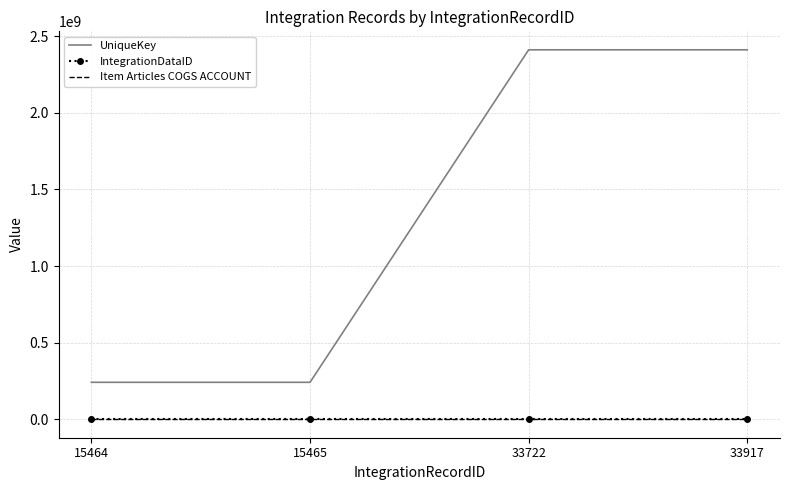

Is the value of Item Articles COGS ACCOUNT at 33722 greater than the value of UniqueKey at 33722?

No